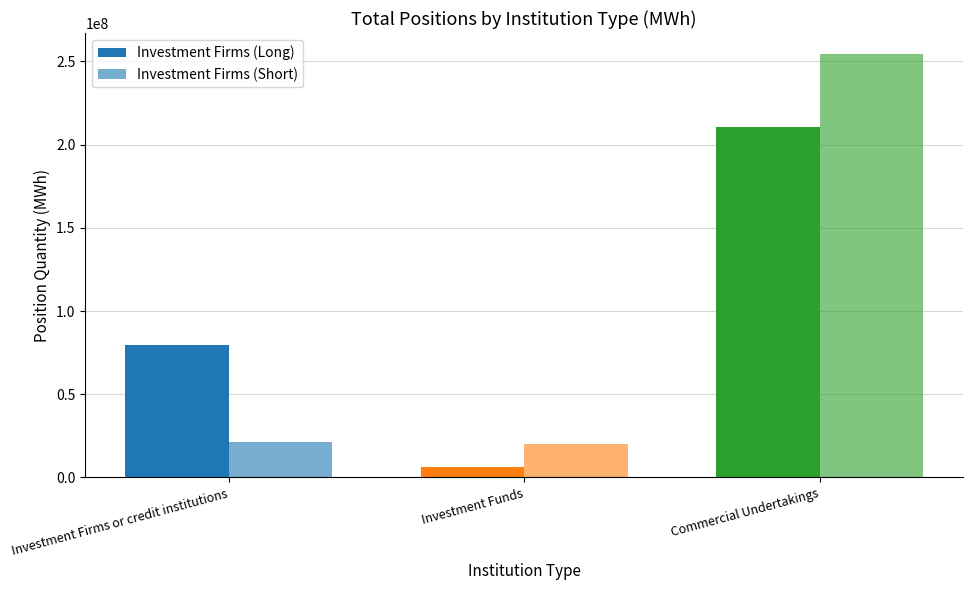

At which label does Investment Firms (Short) reach its peak?

Commercial Undertakings